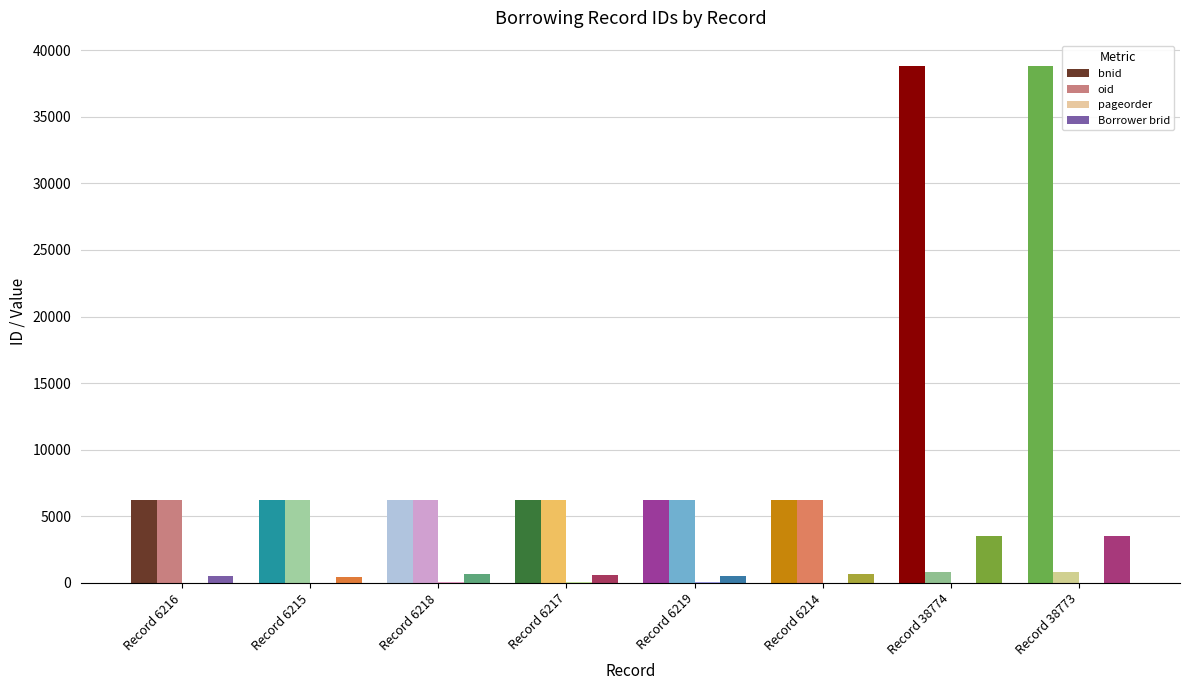

What is the maximum value shown in the chart?

38774